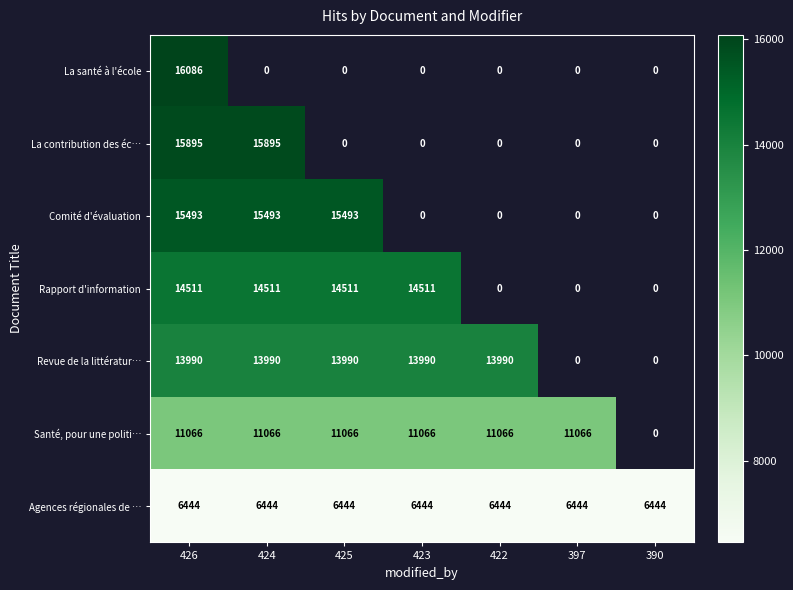

Is the value of Rapport d'information at 423 greater than the value of La contribution des éc… at 426?

No